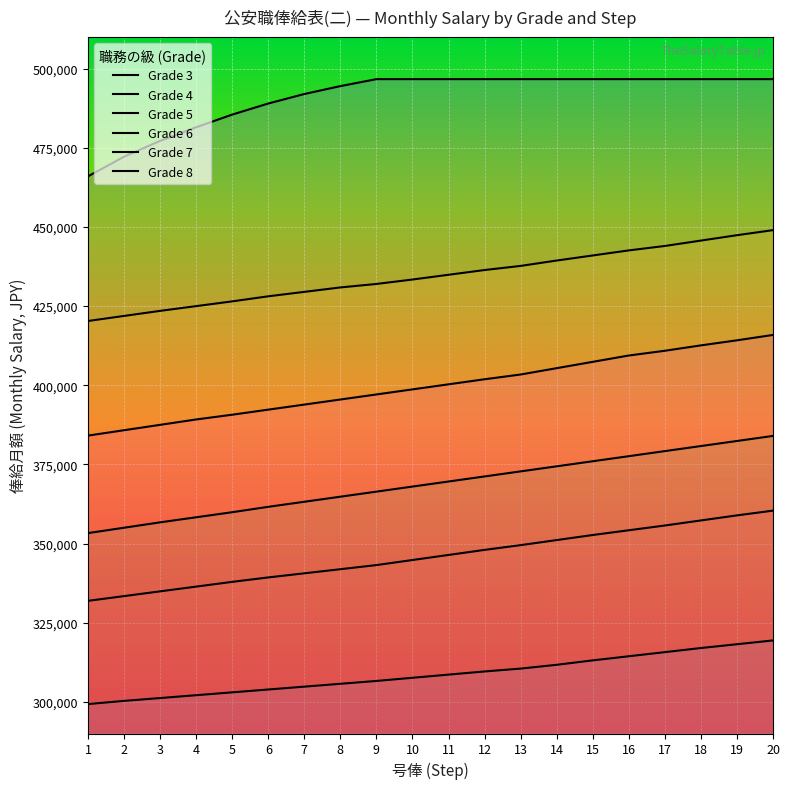

Count the number of data series in this chart.

6